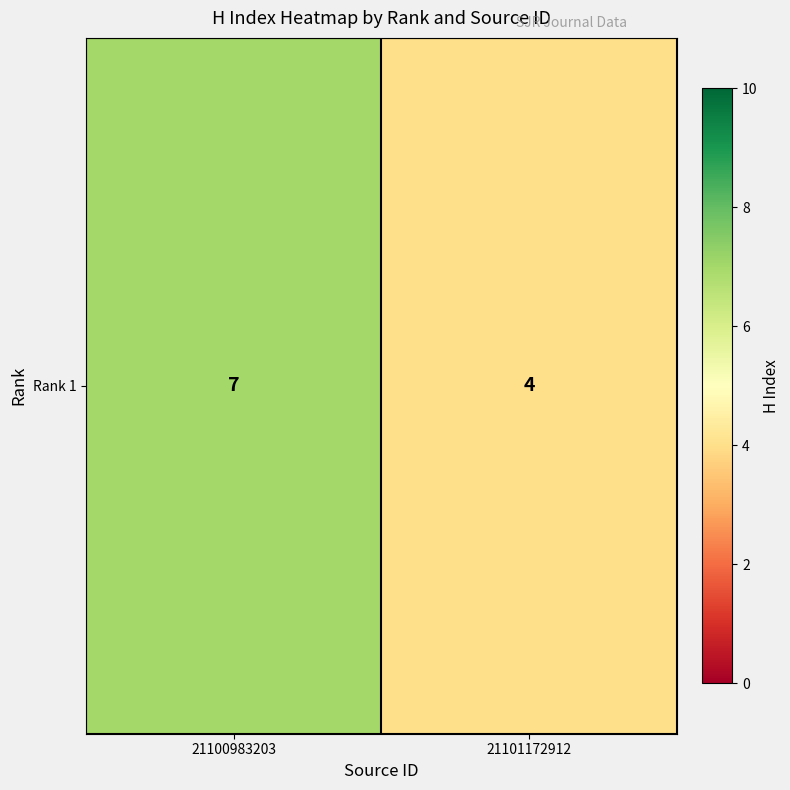

True or false: the data shows 7 at 21101172912.

False